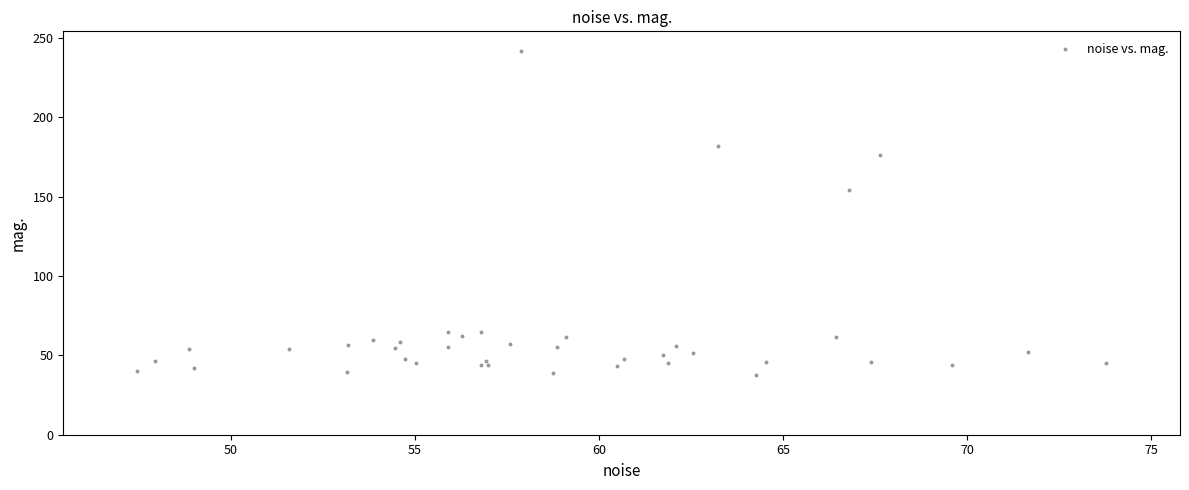

What Y value in the scatter plot is closest to 139?

154.4